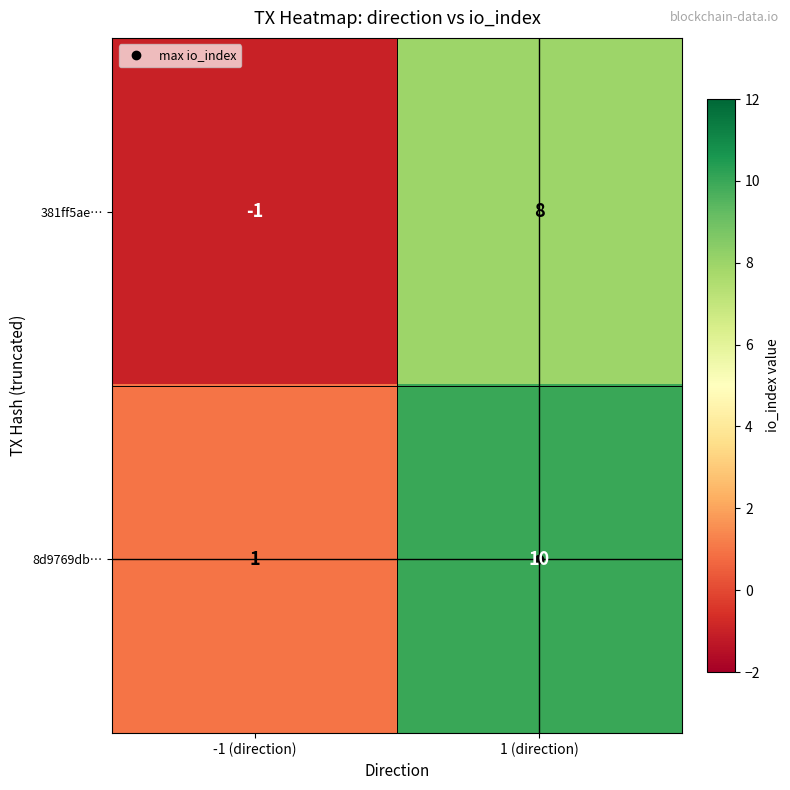

How many values in the 8d9769db… series are below 10?

1